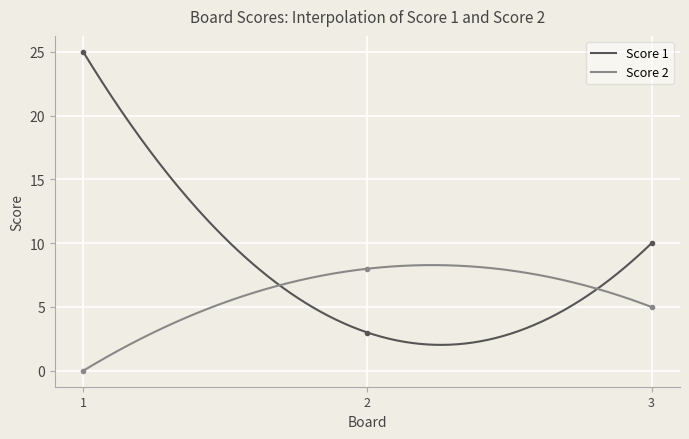

How many lines are shown in the chart?

2